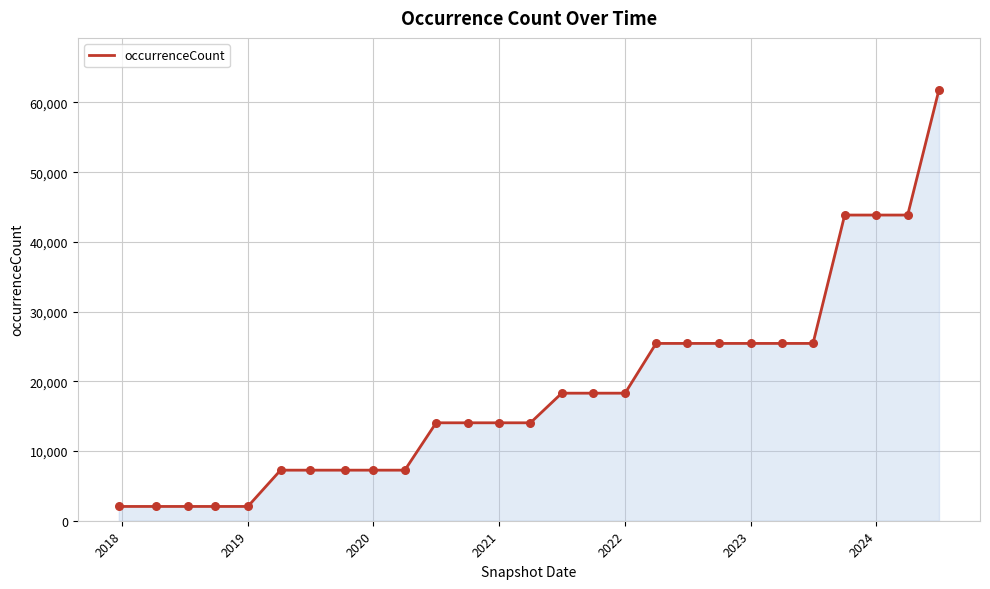

What is the maximum value shown in the chart?

61840